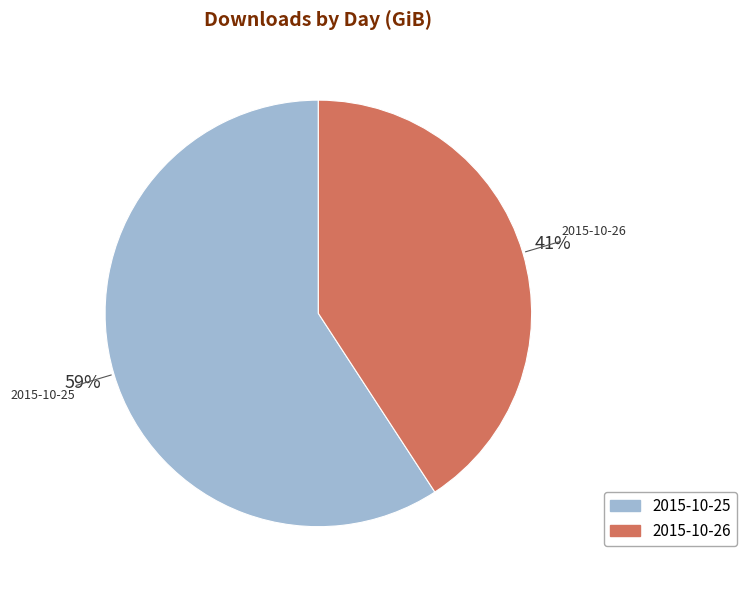

To the nearest percent, what percentage of the pie is 2015-10-26?

41%